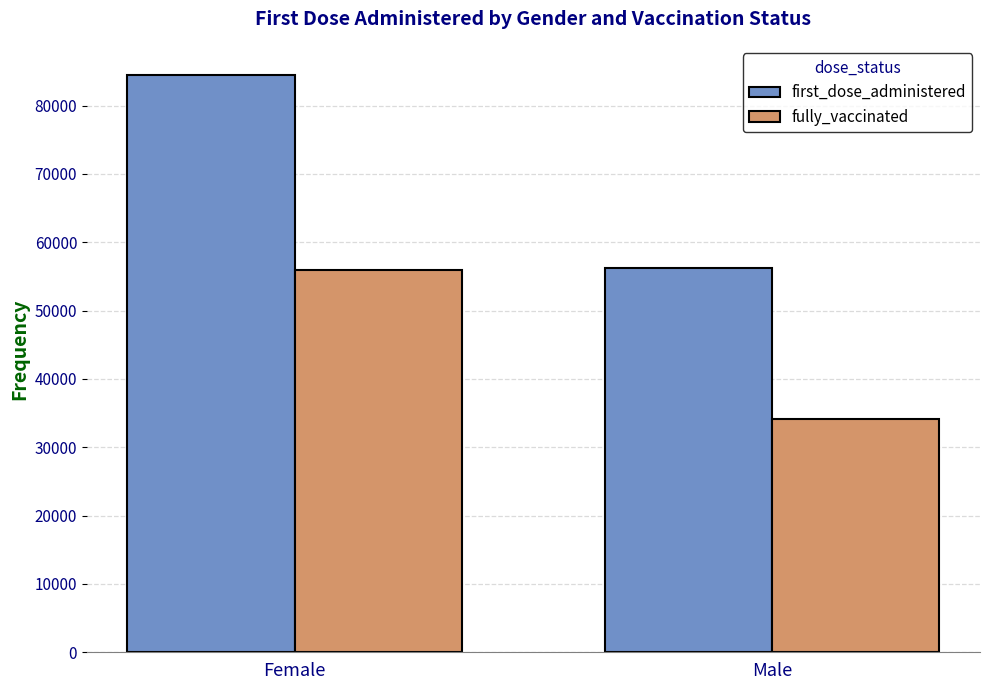

True or false: fully_vaccinated has a value of 93183 at Female.

False